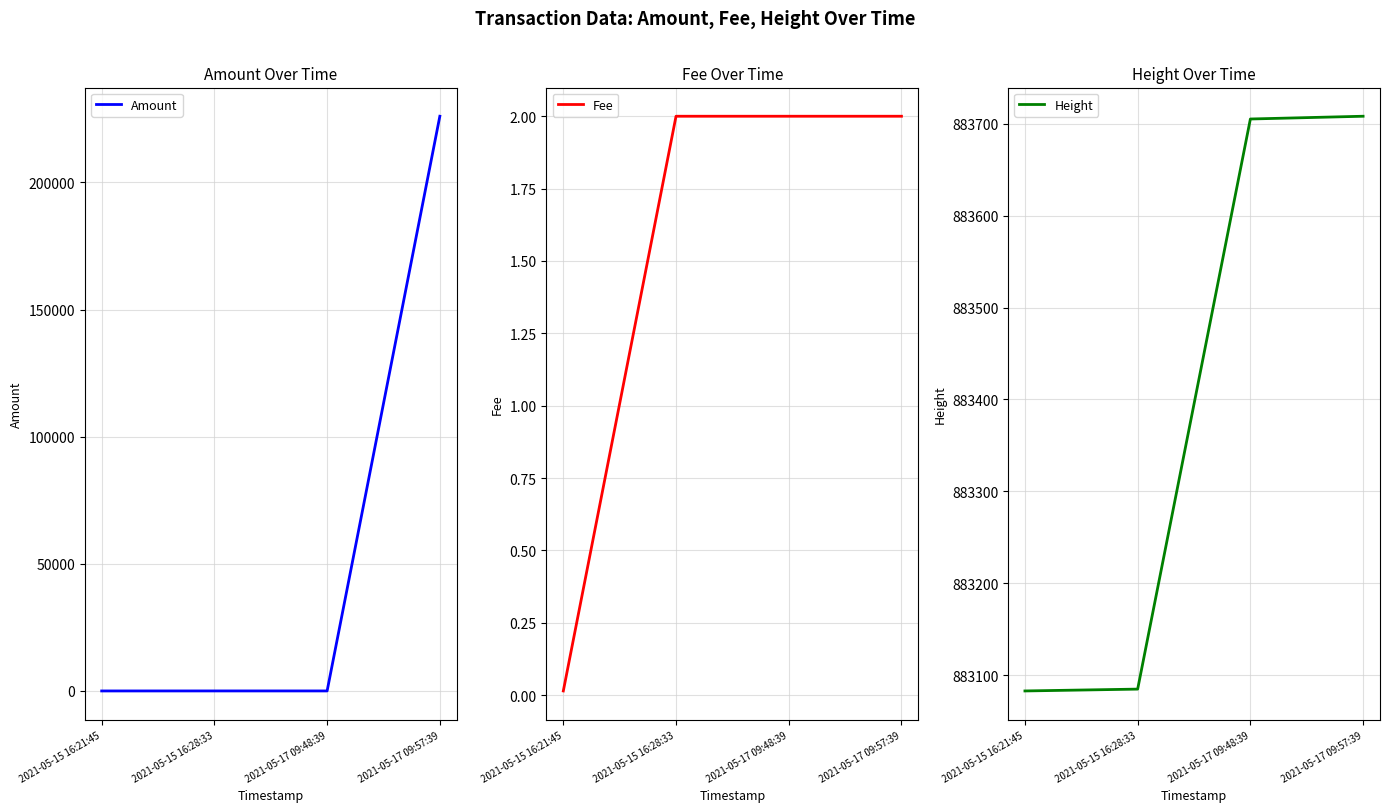

The Fee series shows 2.0 at 2021-05-17 09:57:39. True or false?

True